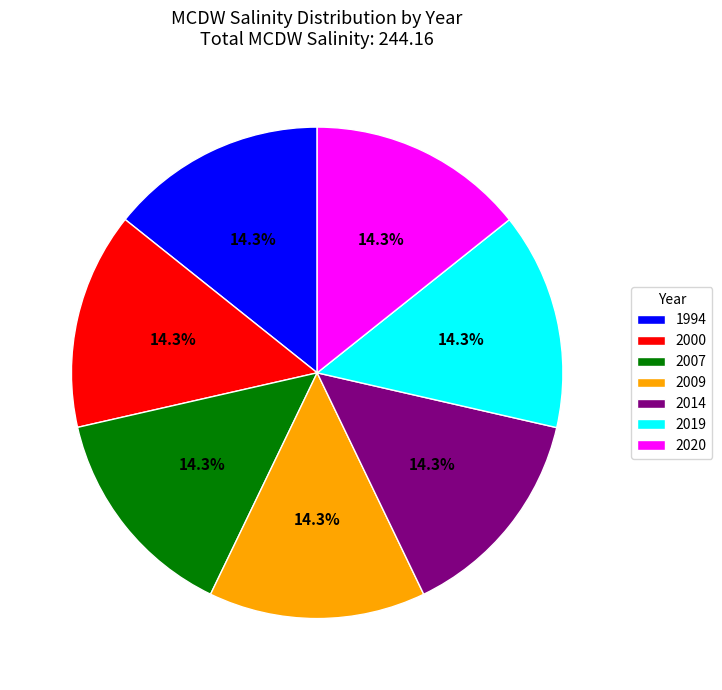

To the nearest percent, what is the average slice percentage?

14%